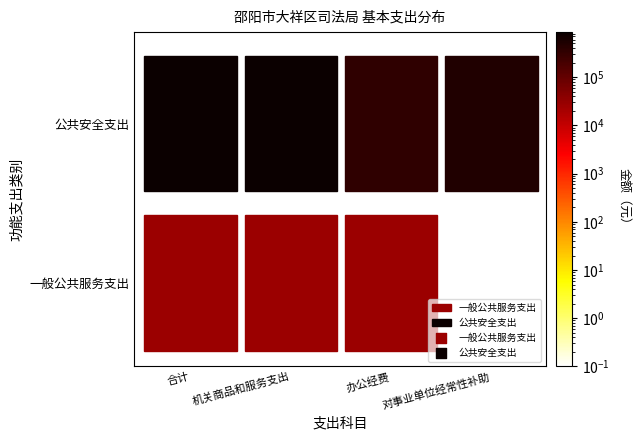

Which series has the widest spread of values?

公共安全支出